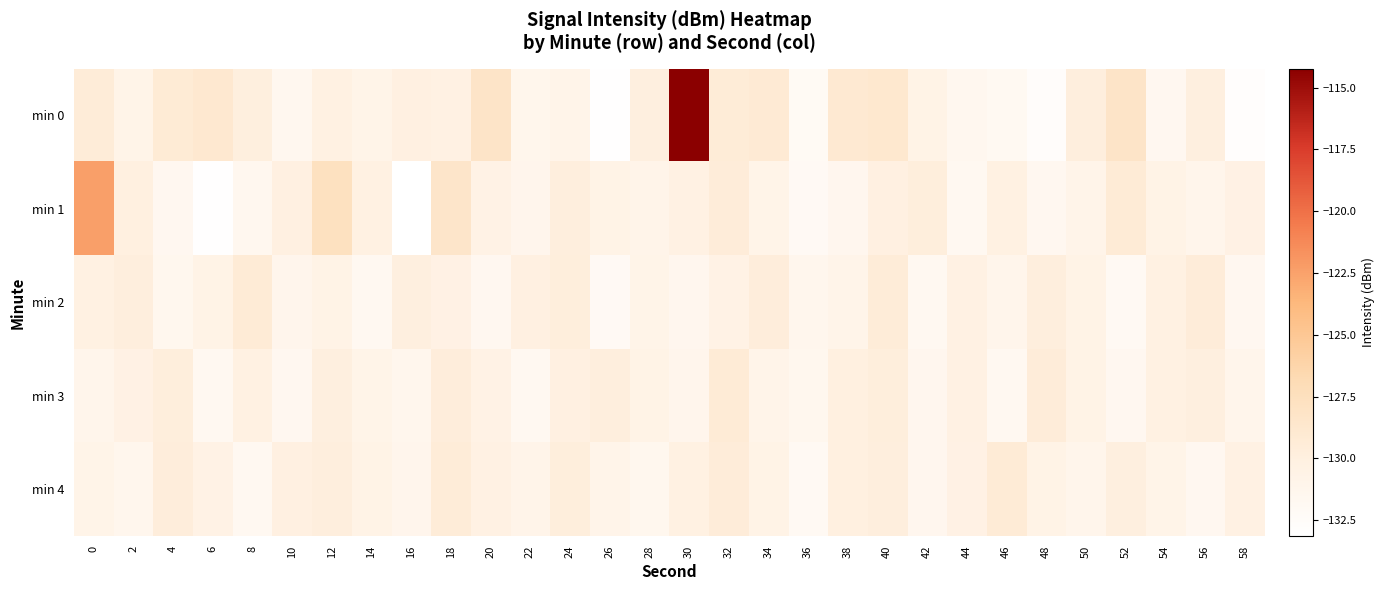

Reading right to left, transcribe all the data shown in this chart.

min 0: 58=-132.9	56=-130.0	54=-131.6	52=-128.2	50=-129.8	48=-132.7	46=-131.8	44=-131.5	42=-130.6	40=-128.8	38=-129.0	36=-132.1	34=-129.1	32=-129.3	30=-114.2	28=-129.9	26=-133.1	24=-130.9	22=-131.2	20=-128.2	18=-130.3	16=-130.1	14=-130.8	12=-130.2	10=-131.6	8=-129.9	6=-128.8	4=-129.2	2=-130.8	0=-129.4
min 1: 58=-130.4	56=-131.1	54=-130.7	52=-129.3	50=-130.9	48=-131.6	46=-130.2	44=-131.8	42=-129.7	40=-130.1	38=-131.4	36=-132.0	34=-130.8	32=-129.5	30=-130.3	28=-131.0	26=-130.6	24=-129.8	22=-131.2	20=-130.5	18=-128.4	16=-133.1	14=-130.2	12=-127.6	10=-130.2	8=-131.5	6=-133.0	4=-131.7	2=-130.0	0=-122.4
min 2: 58=-131.6	56=-129.5	54=-130.2	52=-131.9	50=-130.6	48=-129.8	46=-131.1	44=-130.3	42=-131.7	40=-129.4	38=-130.9	36=-131.3	34=-129.6	32=-130.5	30=-131.4	28=-130.8	26=-132.0	24=-129.7	22=-130.1	20=-131.6	18=-130.4	16=-129.9	14=-131.8	12=-130.7	10=-131.2	8=-129.3	6=-130.6	4=-131.5	2=-129.8	0=-130.2
min 3: 58=-131.1	56=-129.9	54=-130.2	52=-131.6	50=-130.7	48=-129.5	46=-131.8	44=-130.3	42=-131.4	40=-129.7	38=-130.0	36=-131.5	34=-130.9	32=-129.3	30=-131.2	28=-130.6	26=-129.8	24=-130.1	22=-131.7	20=-130.5	18=-129.6	16=-131.3	14=-130.8	12=-129.9	10=-131.6	8=-130.2	6=-131.8	4=-129.7	2=-130.4	0=-131.1
min 4: 58=-130.3	56=-131.6	54=-130.8	52=-129.9	50=-131.1	48=-130.6	46=-129.3	44=-130.4	42=-131.4	40=-129.8	38=-130.0	36=-131.9	34=-130.7	32=-129.5	30=-130.2	28=-131.5	26=-130.9	24=-129.7	22=-131.0	20=-130.3	18=-129.4	16=-131.2	14=-130.6	12=-129.8	10=-130.1	8=-131.7	6=-130.5	4=-129.6	2=-131.3	0=-130.8